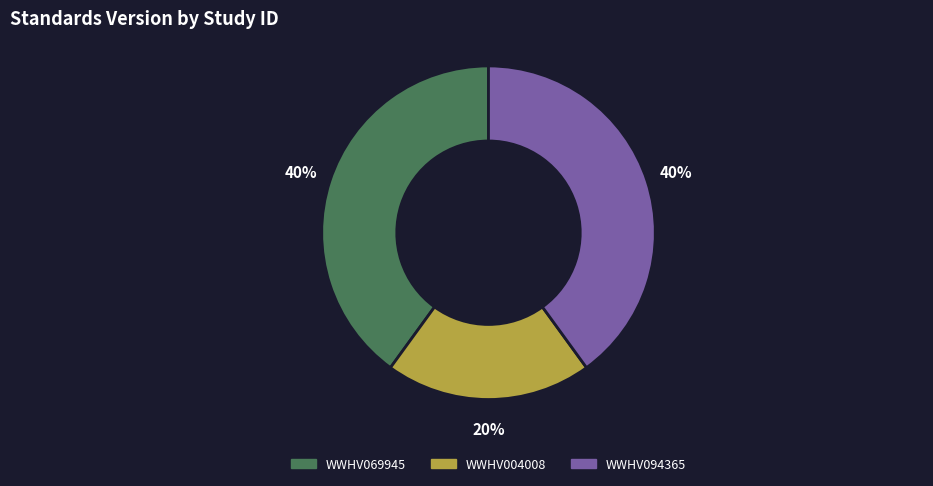

Do WWHV069945 and WWHV094365 together represent more than half of the pie?

Yes